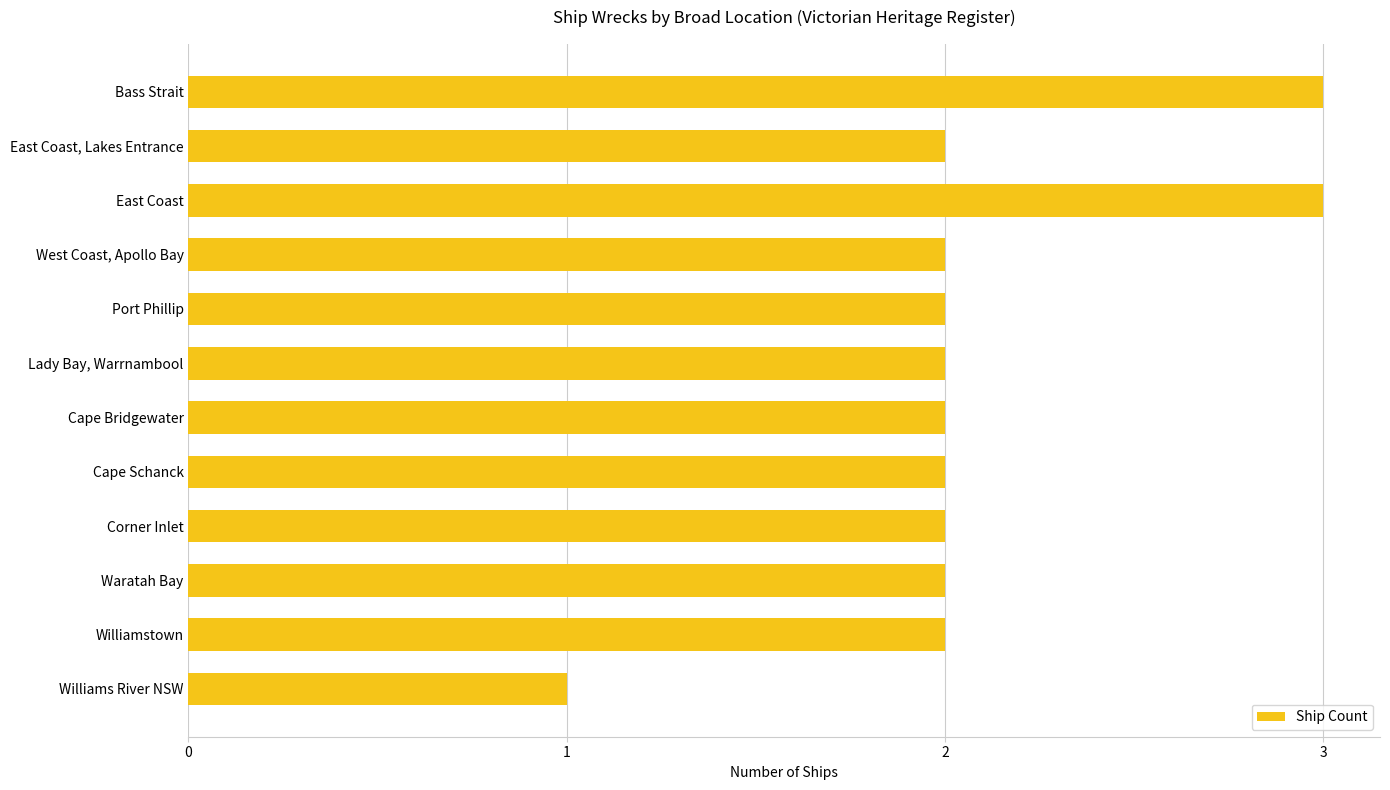

Is it true that the value at East Coast, Lakes Entrance is 1?

False